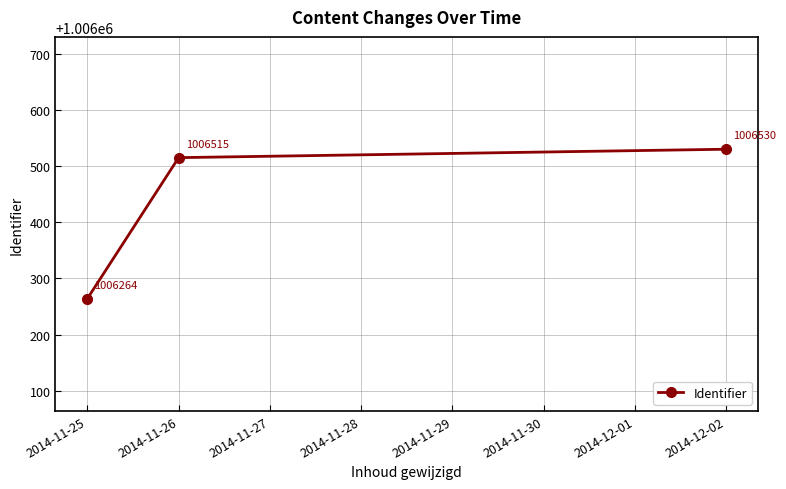

List the labels in order of value, smallest first.

2014-11-25, 2014-11-26, 2014-12-02